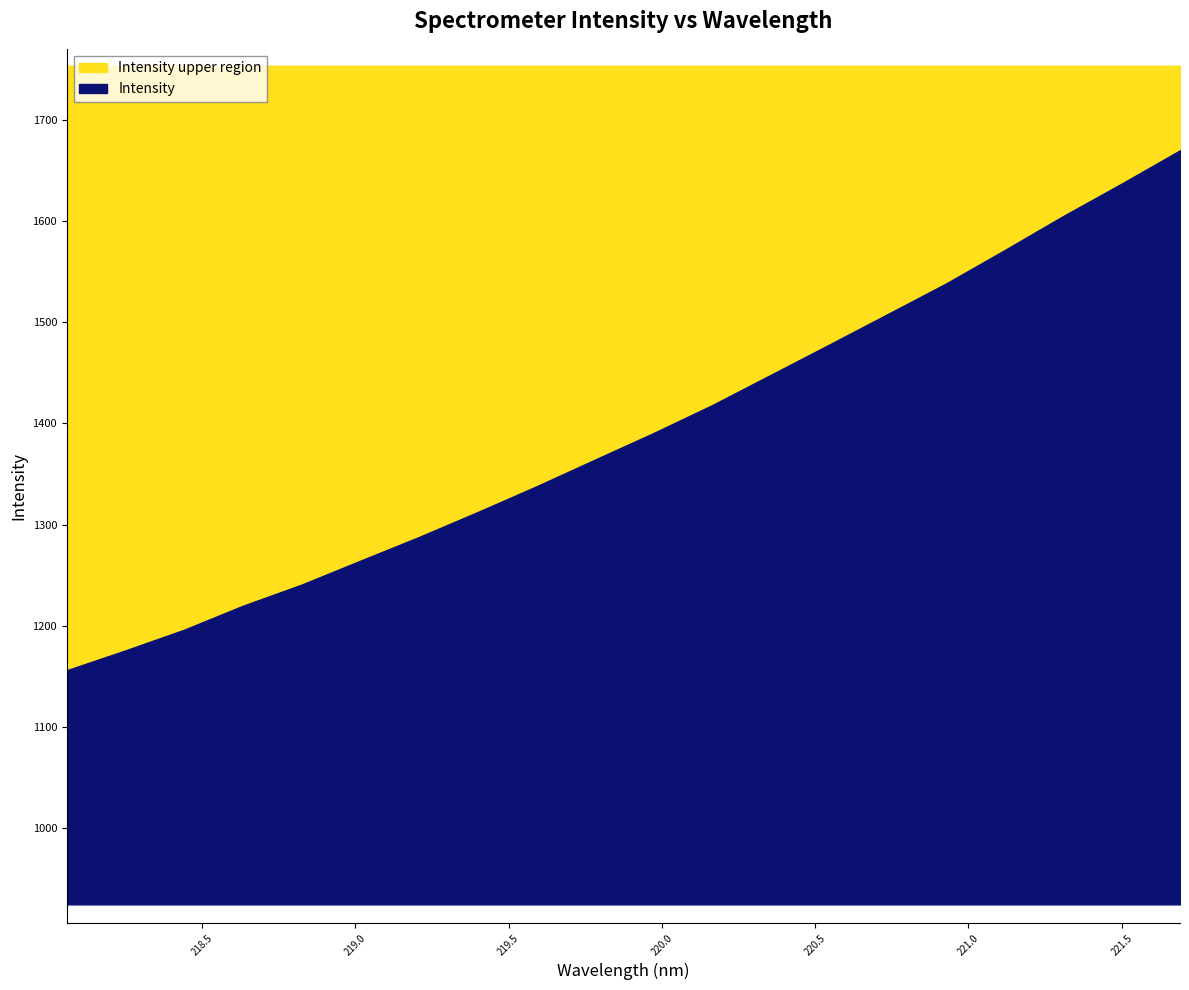

What is the label of the 17th point from the right?

218.6332